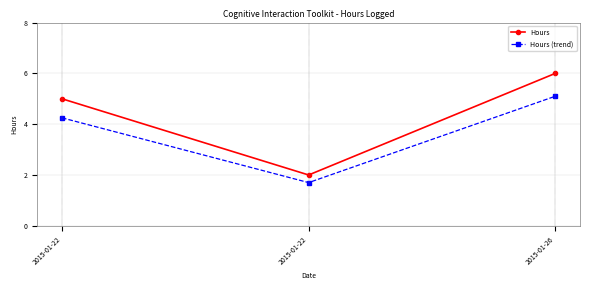

How many values in the Hours series are below 5?

1